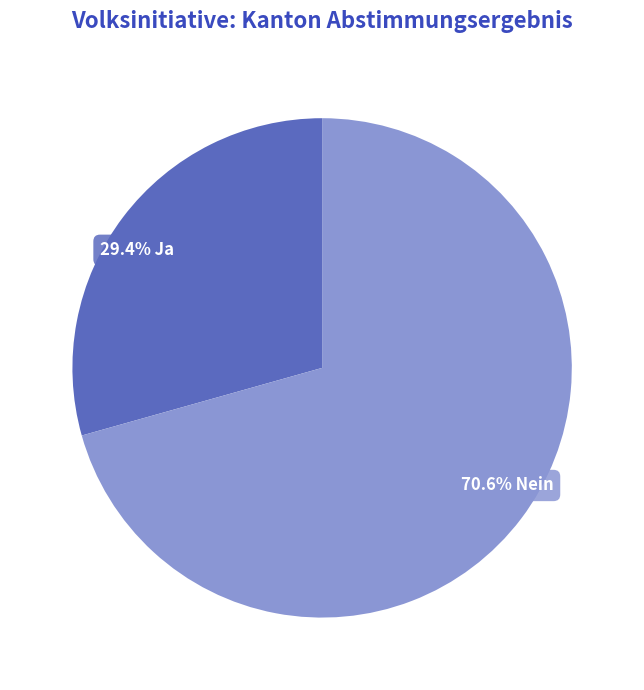

Between 29.4% Ja and 70.6% Nein, which is larger?

70.6% Nein